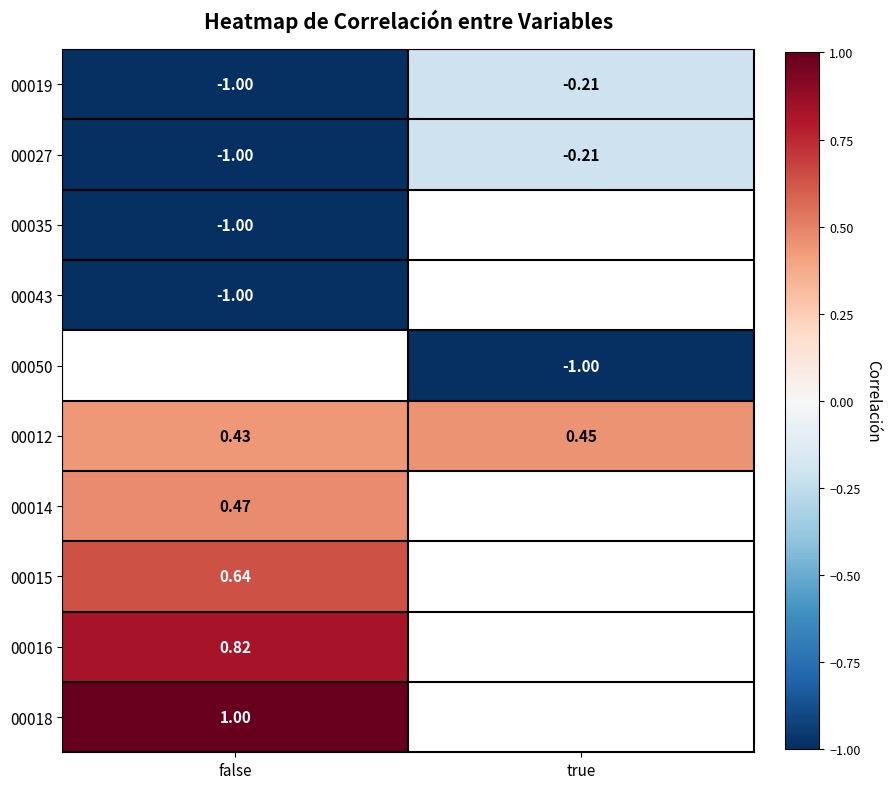

Is the value of 00043 at false greater than the value of 00014 at false?

No